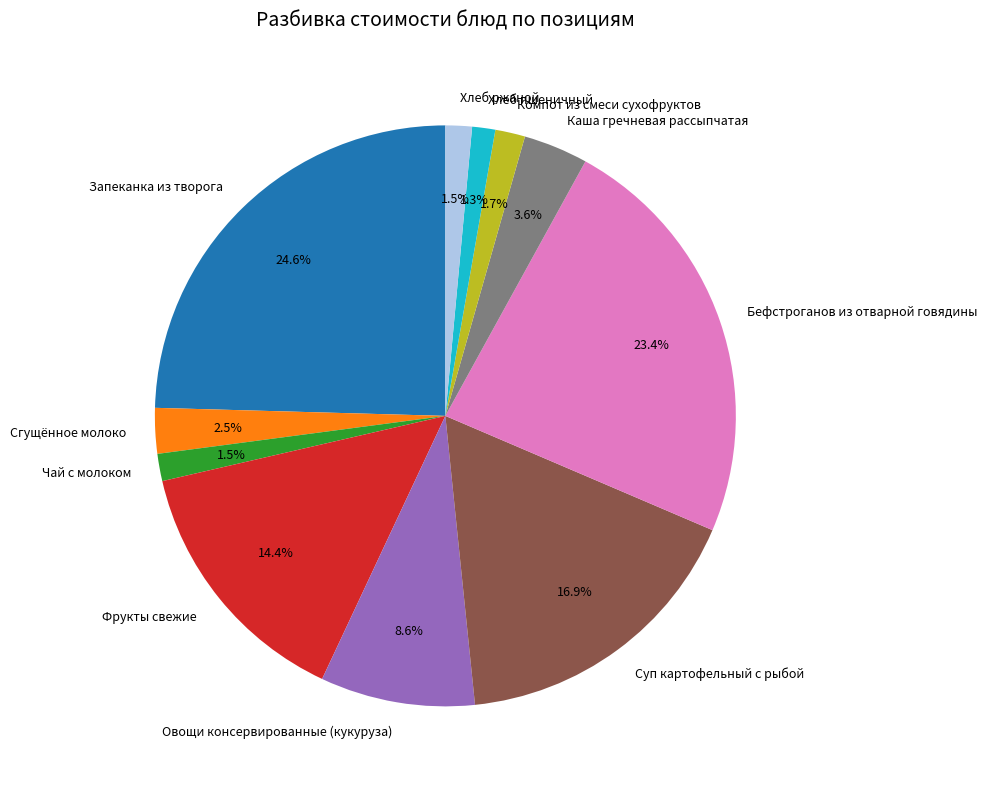

Is there a majority slice in this chart?

No